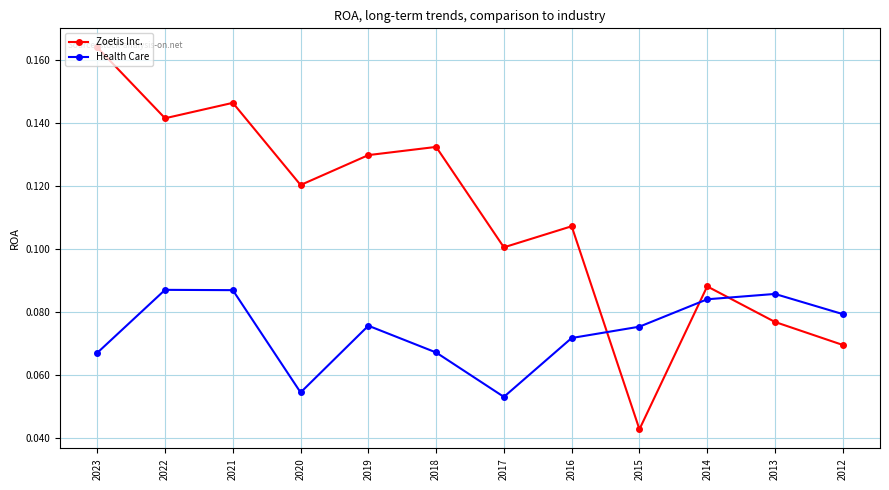

At which label does Health Care reach its minimum?

2017